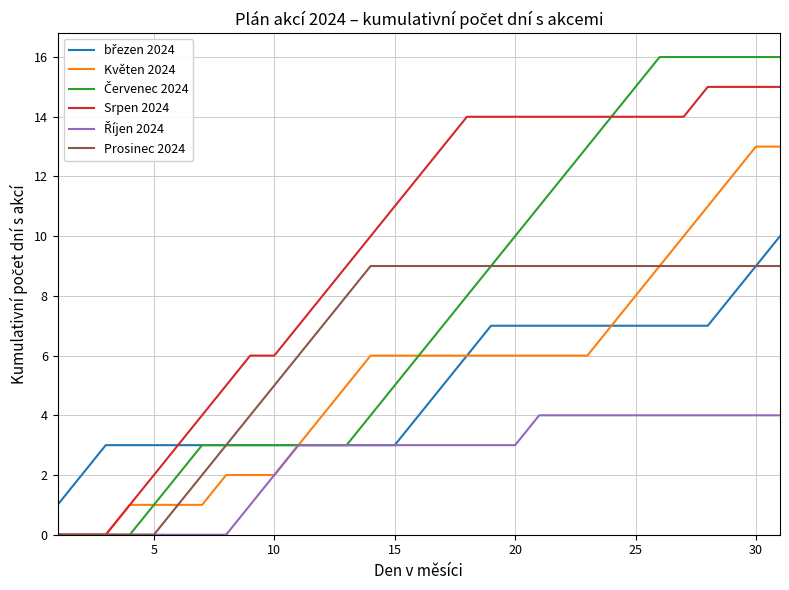

Which series has the largest total across all categories?

Srpen 2024